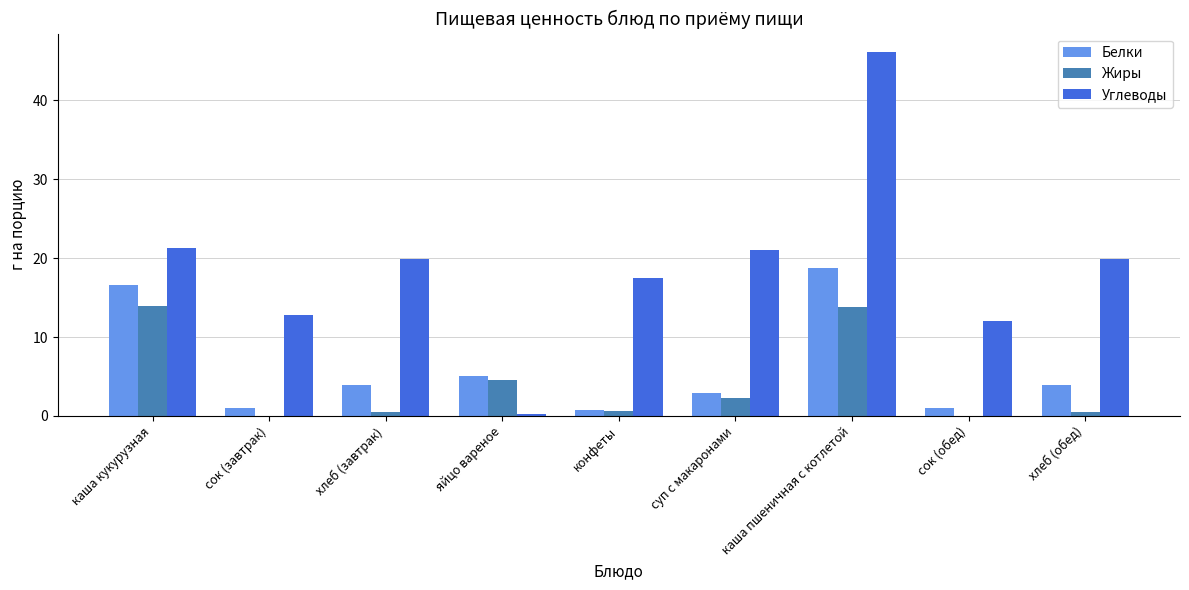

Where is Белки nearest to the value 9?

яйцо вареное